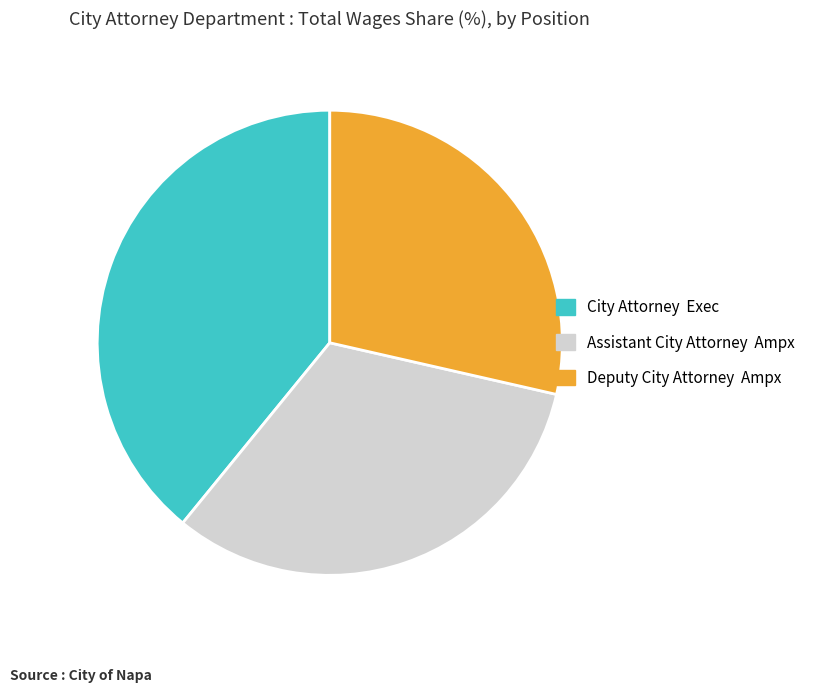

Which category has the smallest portion of the pie?

Deputy City Attorney Ampx